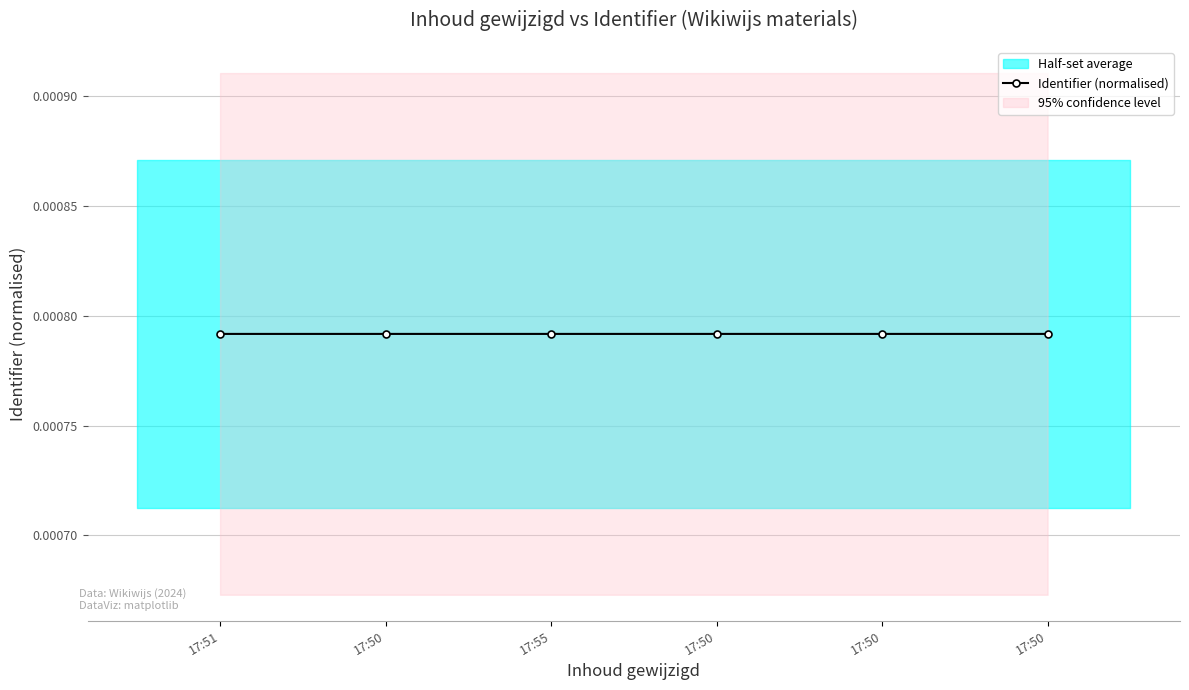

What is the label of the 2nd point from the left?

17:50